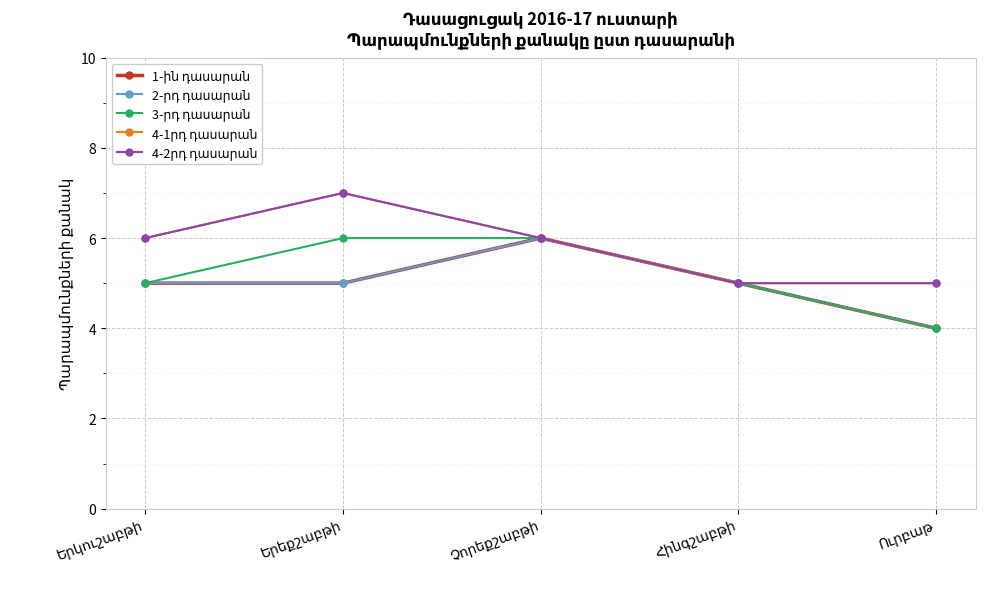

Is it true that 4-1րդ դասարան equals 5 at Հինգշաբթի?

True